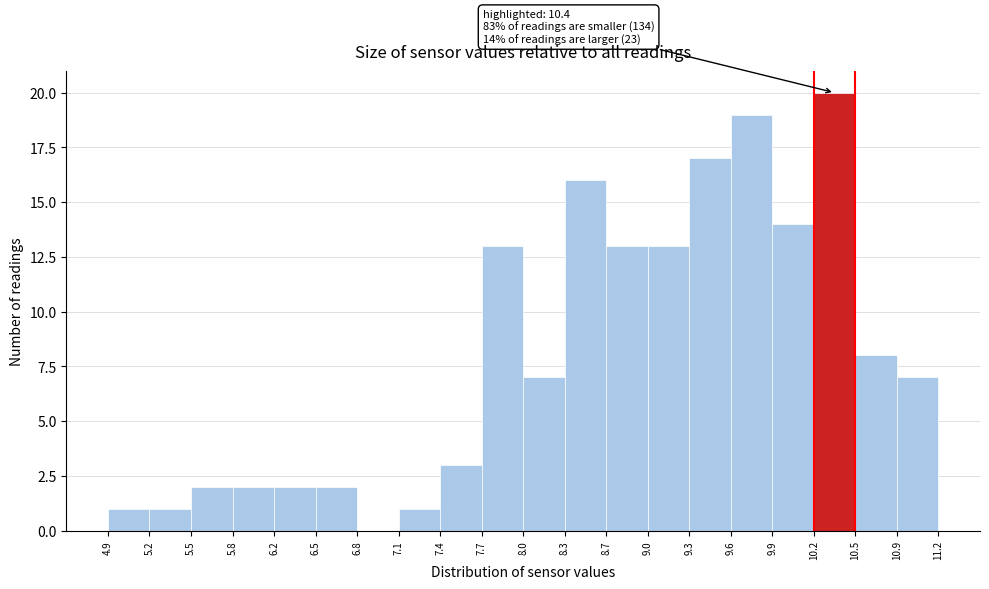

Which range on the x-axis has the tallest bar?

10.2 to 10.5